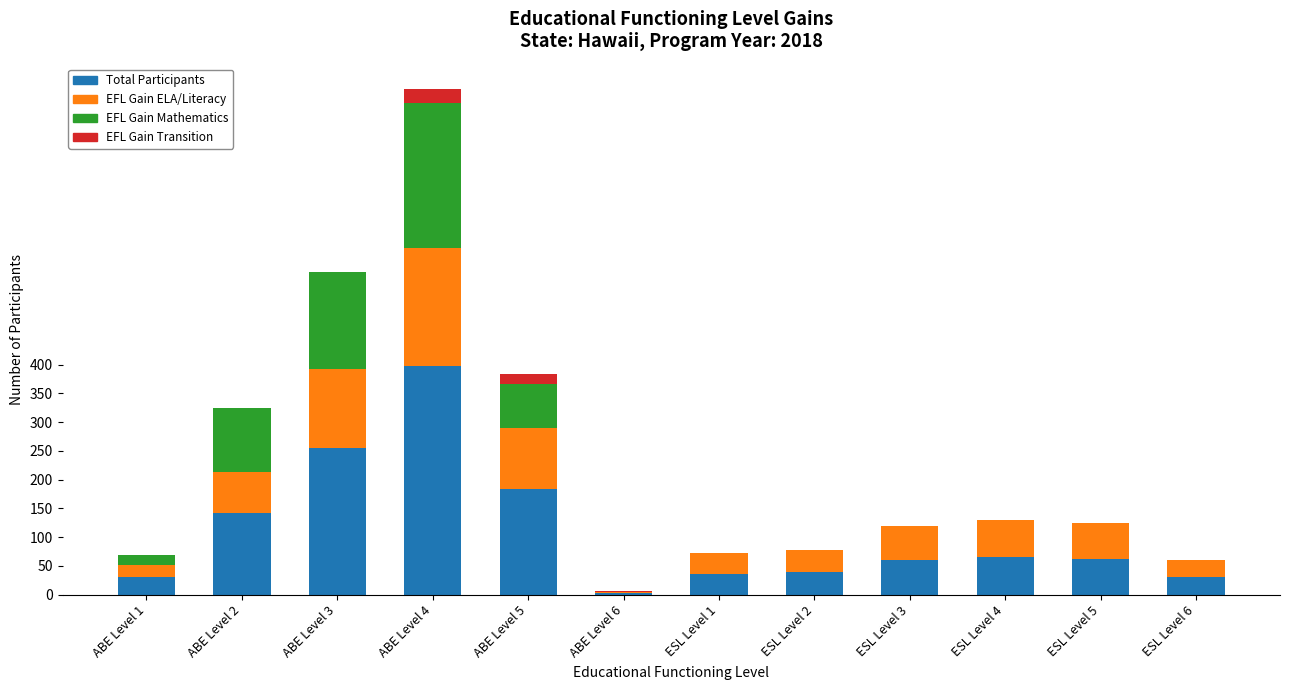

What is the sum of all Total Participants values?

1302